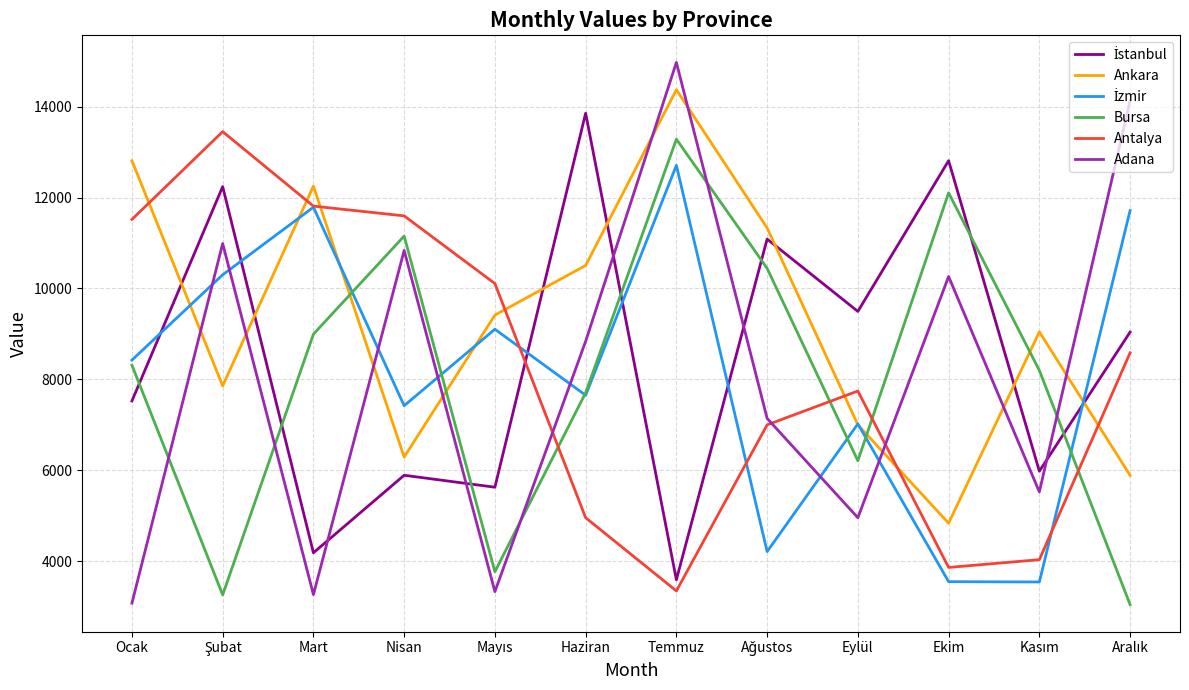

Which series has the largest total across all categories?

Ankara